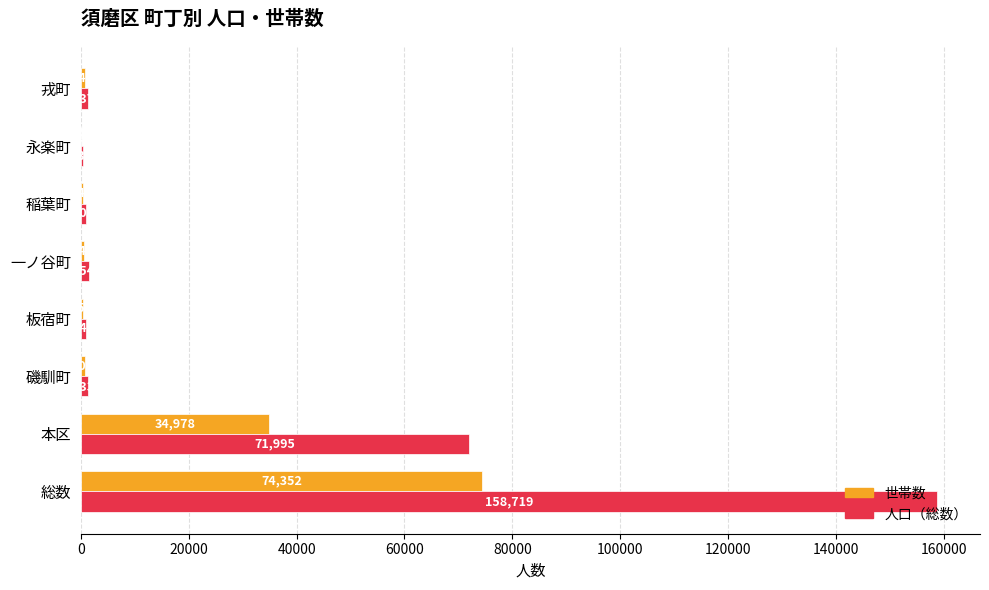

The value of 人口（総数） at 一ノ谷町 is 1549. True or false?

True